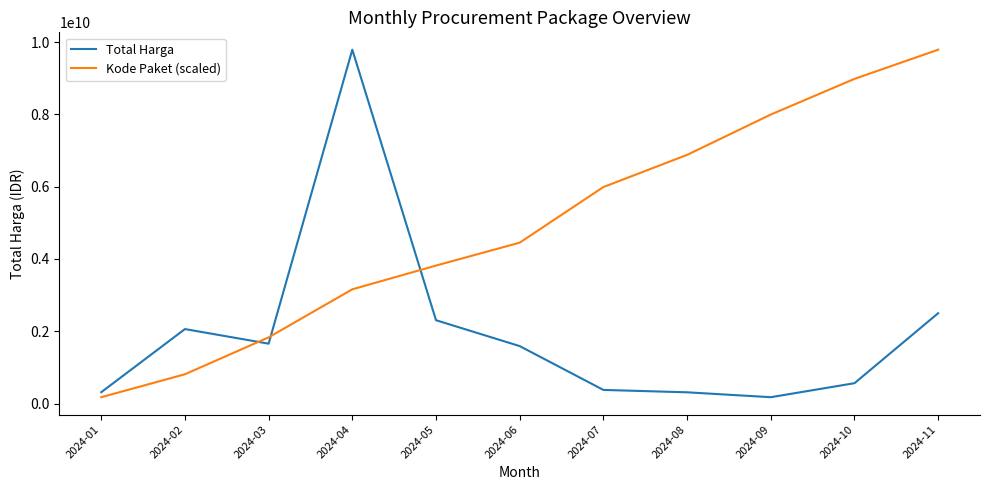

At which label does Total Harga first exceed 1590269725?

2024-02